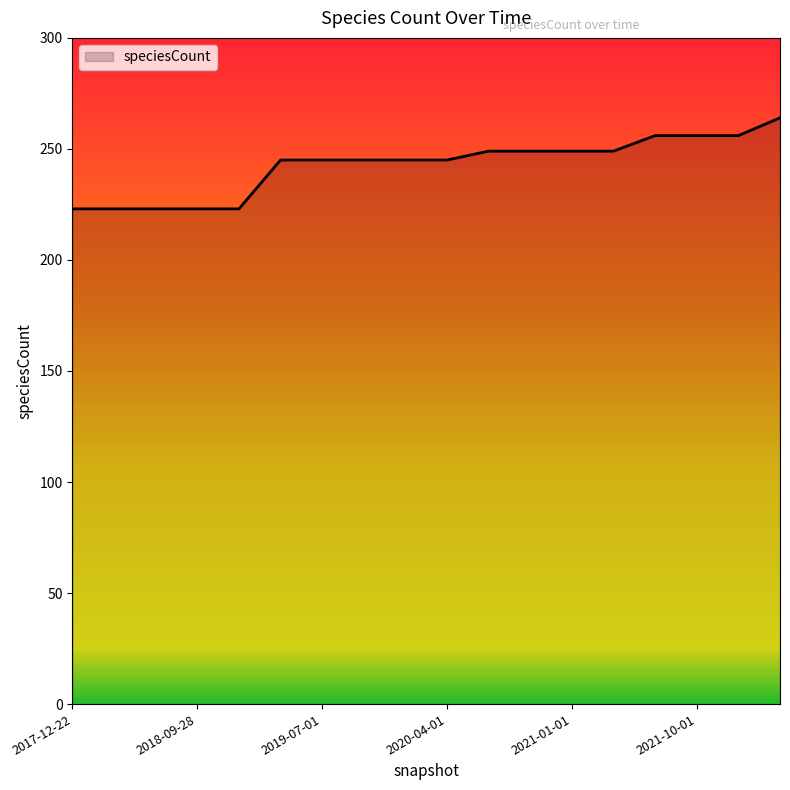

What is the difference between the maximum and minimum values?

41